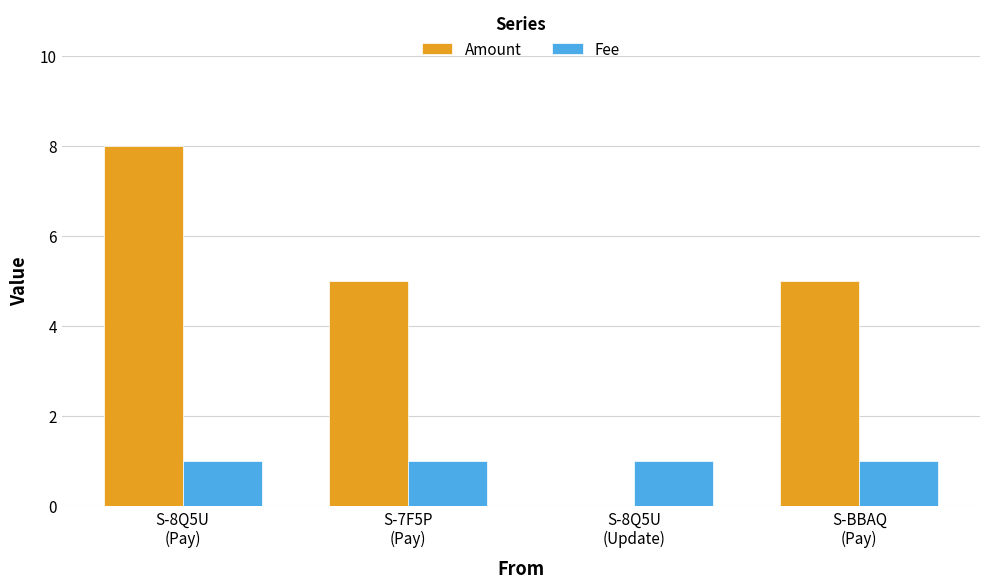

What is the greatest value displayed?

8